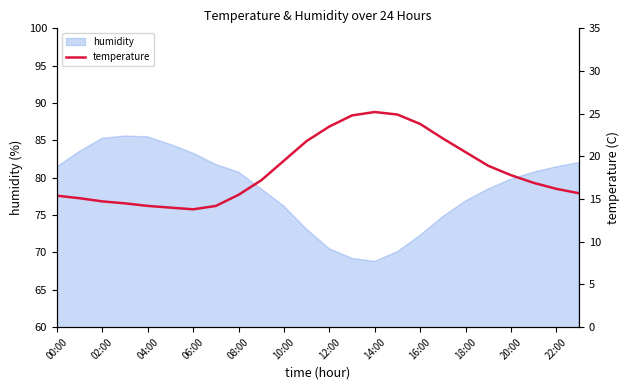

Reading left to right, list all the values displayed in this chart.

15.4	15.1	14.7	14.5	14.2	14.0	13.8	14.2	15.5	17.2	19.5	21.8	23.5	24.8	25.2	24.9	23.8	22.1	20.5	18.9	17.8	16.9	16.2	15.7